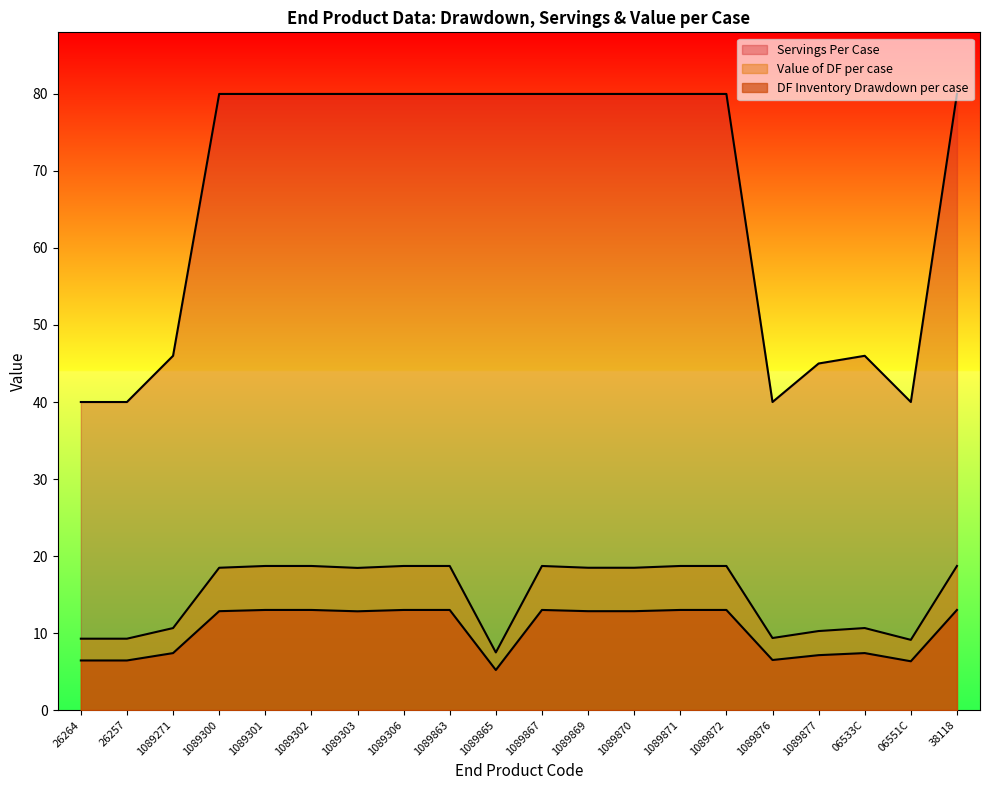

Reading left to right, transcribe all the data shown in this chart.

DF Inventory Drawdown per case: 6.4	6.4	7.4	12.8	13.0	13.0	12.8	13.0	13.0	5.2	13.0	12.8	12.8	13.0	13.0	6.5	7.1	7.4	6.3	13.0
Servings Per Case: 40.0	40.0	46.0	80.0	80.0	80.0	80.0	80.0	80.0	80.0	80.0	80.0	80.0	80.0	80.0	40.0	45.0	46.0	40.0	80.0
Value of DF per case: 9.3	9.3	10.6	18.5	18.7	18.7	18.5	18.7	18.7	7.5	18.7	18.5	18.5	18.7	18.7	9.4	10.3	10.7	9.1	18.7